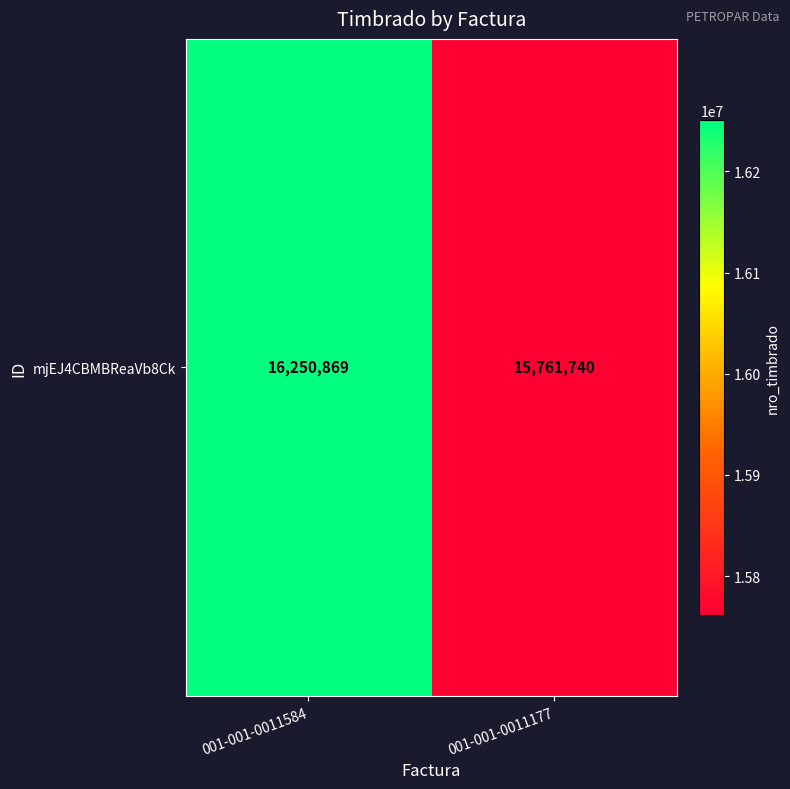

Reading left to right, list all the values displayed in this chart.

16250869	15761740